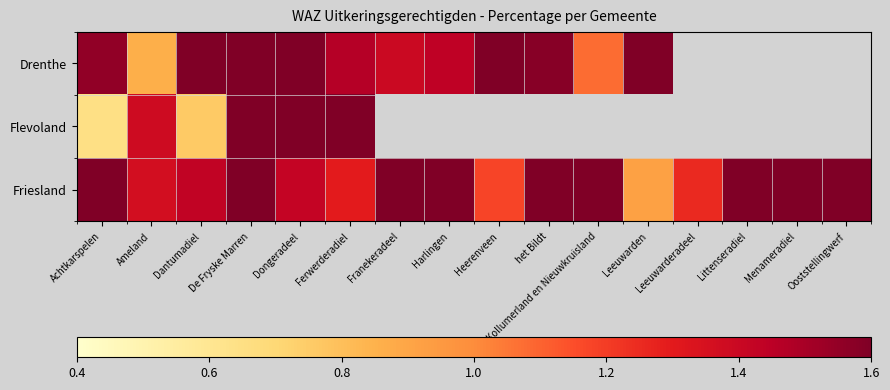

What is the minimum value for Drenthe?

0.9